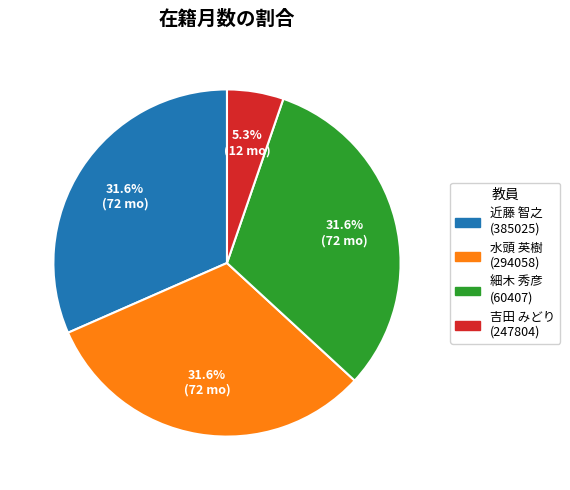

Is 吉田 みどり (247804) the majority of the pie?

No